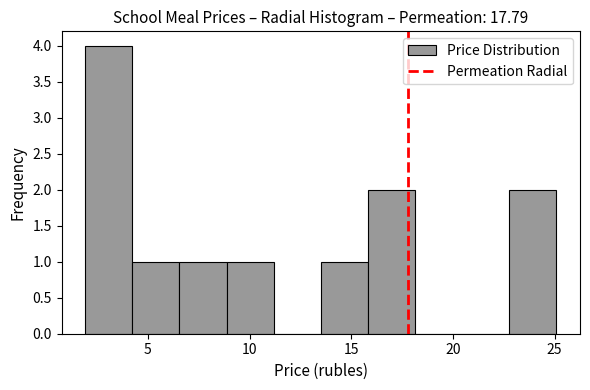

What is the height of the bar covering 13.5 to 16.0 on the x-axis? Neither the bar edges nor the heights are printed on the chart, so give them approximately, as read against the axes.

1